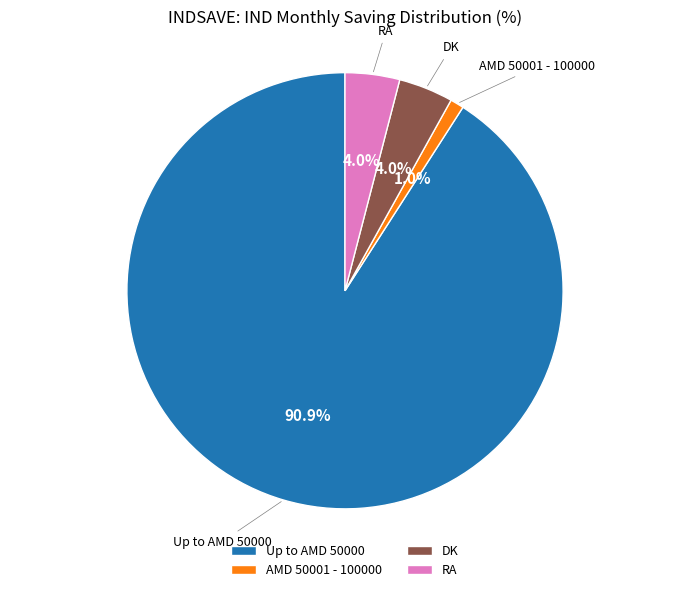

What percentage is NOT represented by DK?

96.0%